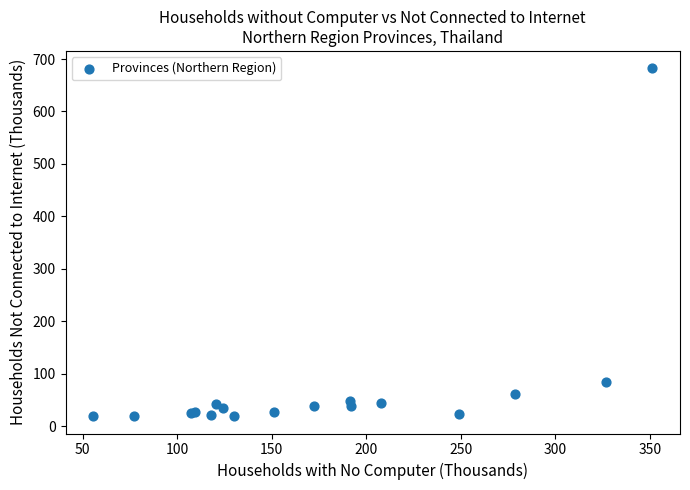

What Y value in the scatter plot is closest to 350?

84.7